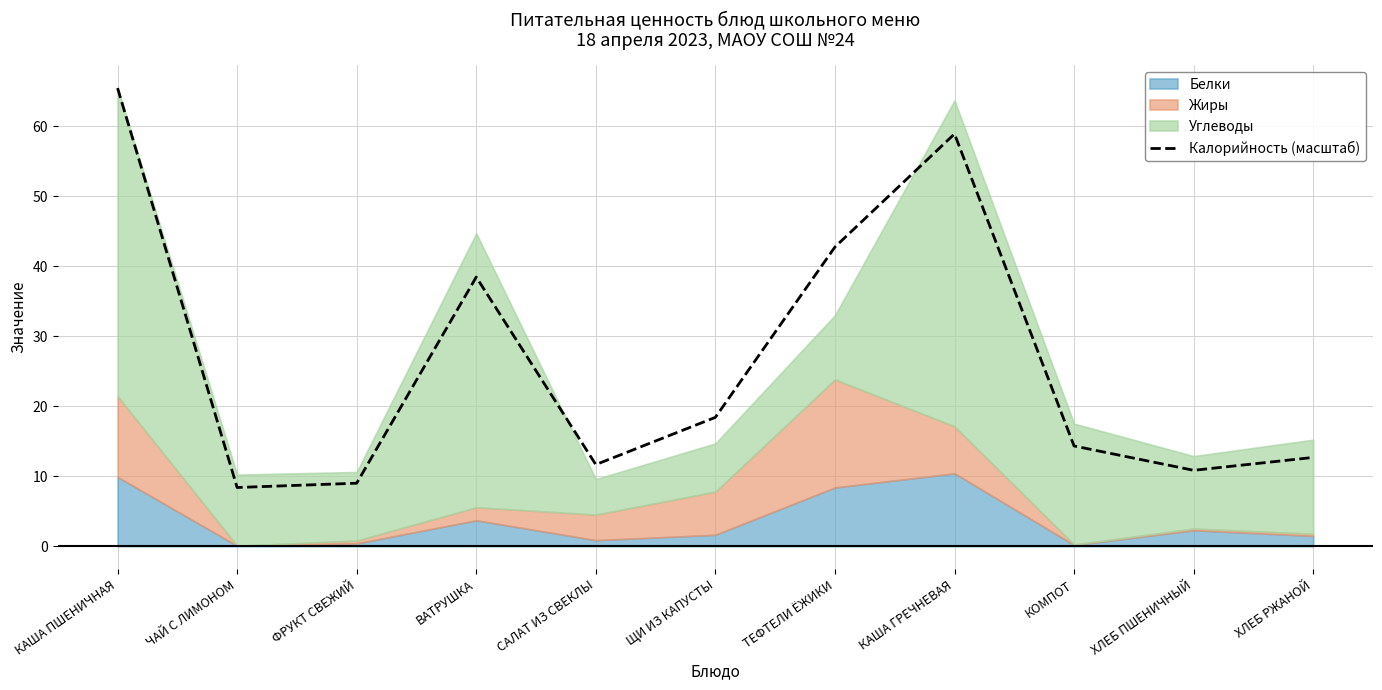

What value does the data have at КОМПОТ?

14.3